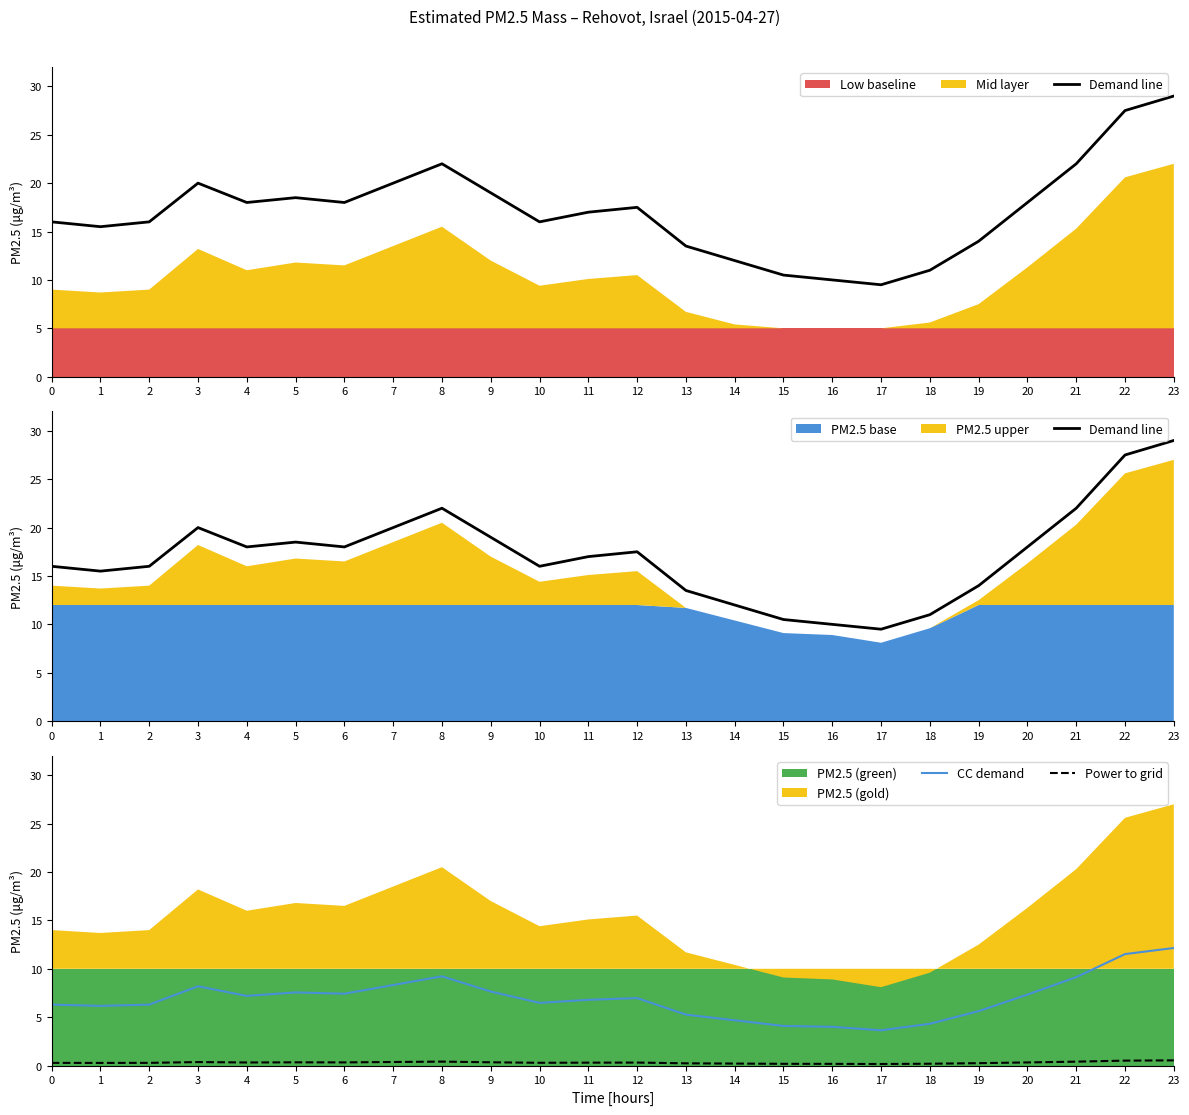

At which category does Demand line reach its first local valley?

1